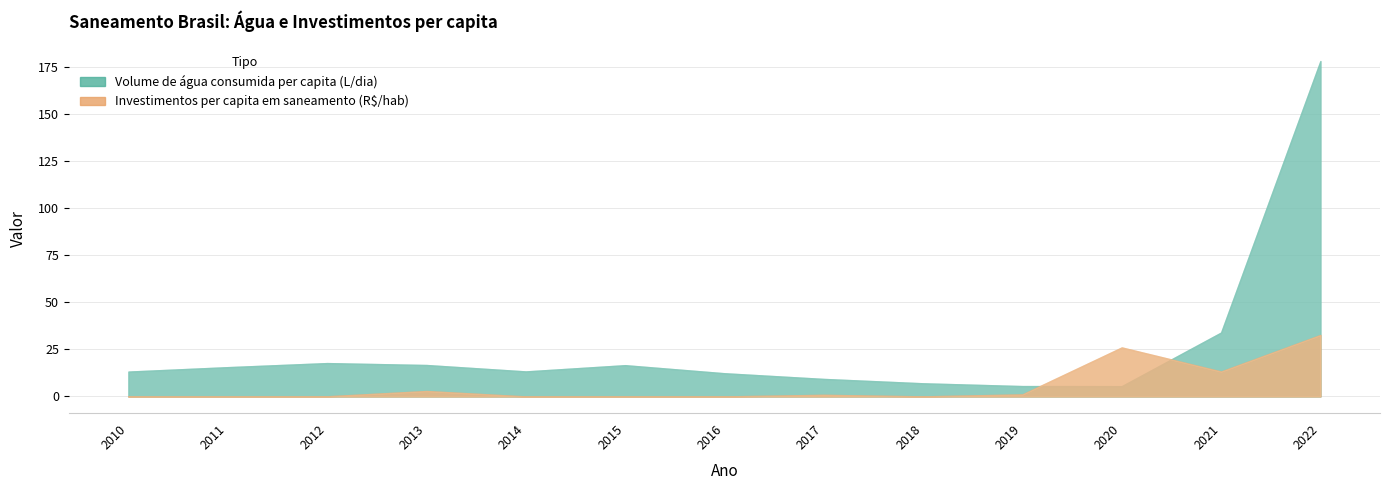

Reading left to right, transcribe all the data shown in this chart.

Volume de água consumida per capita (L/dia): 13.2	15.5	17.7	16.7	13.3	16.6	12.3	9.3	7.0	5.5	5.4	33.9	178.1
Investimentos per capita em saneamento: 0.0	0.0	0.1	2.9	0.0	0.0	0.0	0.8	0.0	1.1	26.0	13.2	32.6